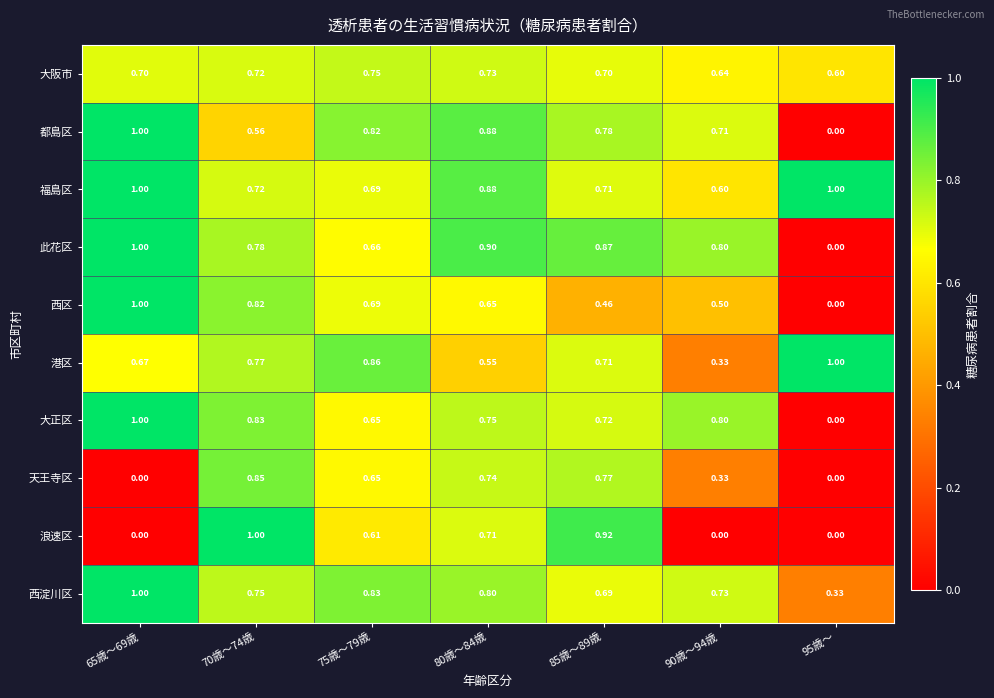

Which series changed the most between 65歳～69歳 and 80歳～84歳?

天王寺区